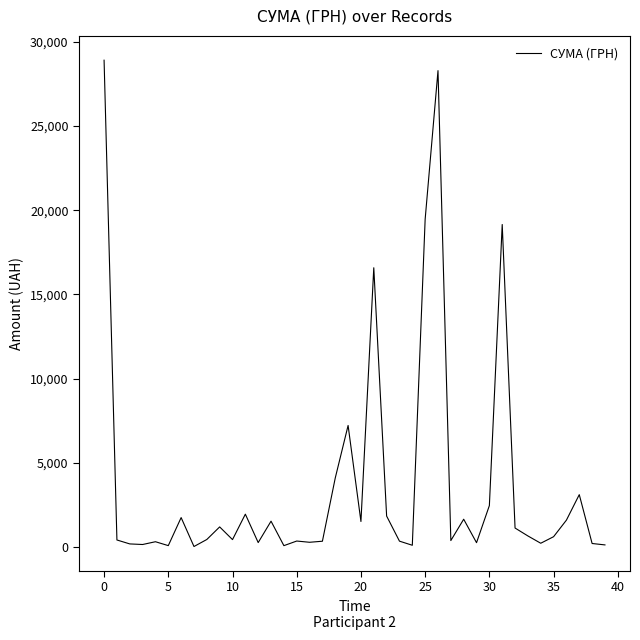

What is the maximum value shown in the chart?

28897.0